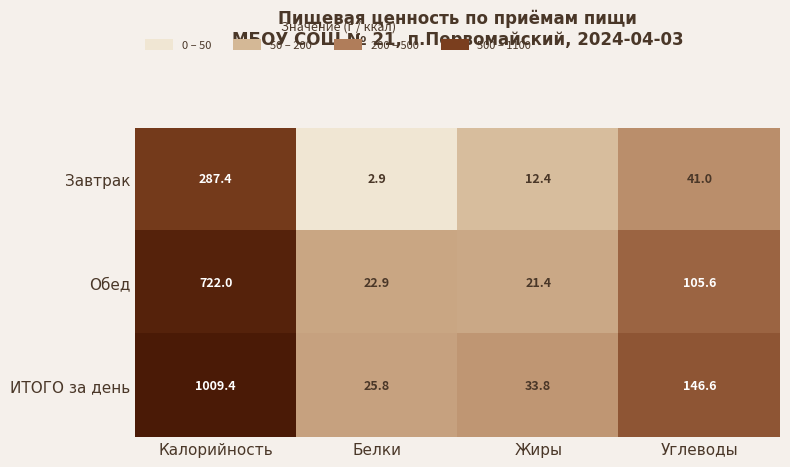

At which category does the chart reach its minimum across all series?

Белки